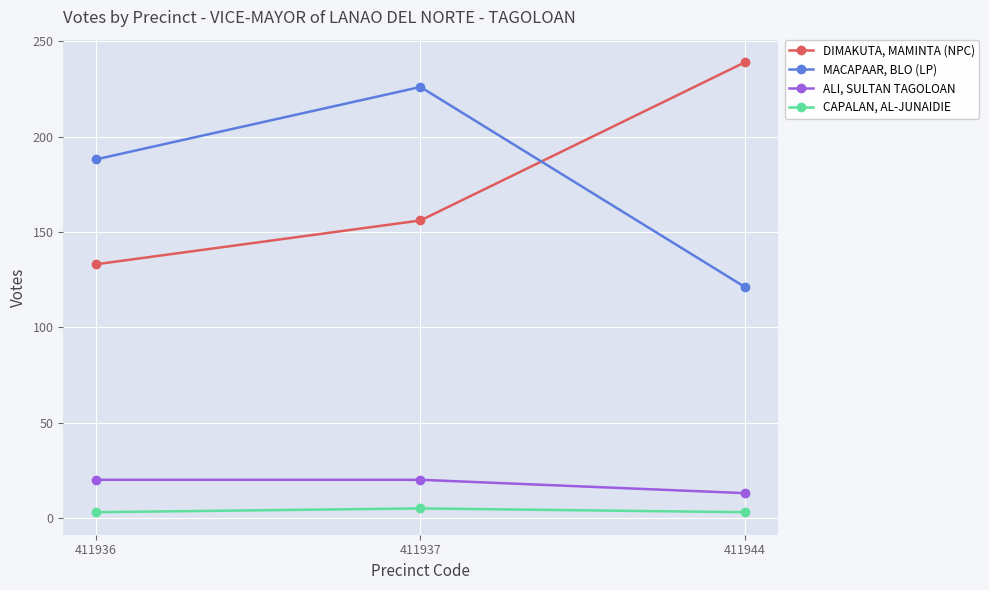

What is the spread (max minus min) of values at 411937?

221